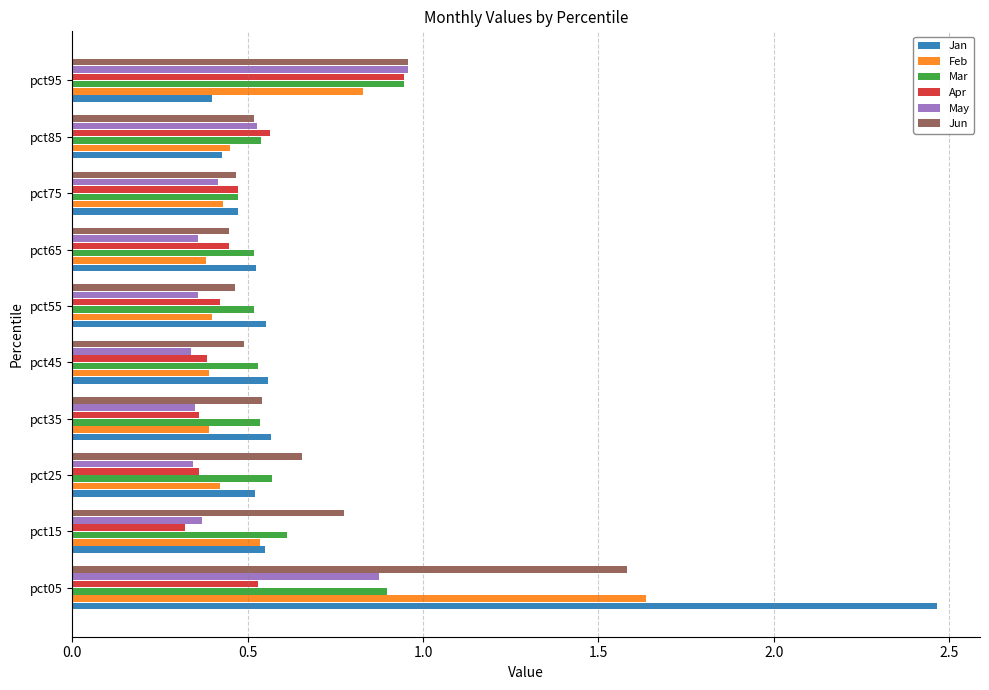

The Apr series shows 0.5 at pct15. True or false?

False